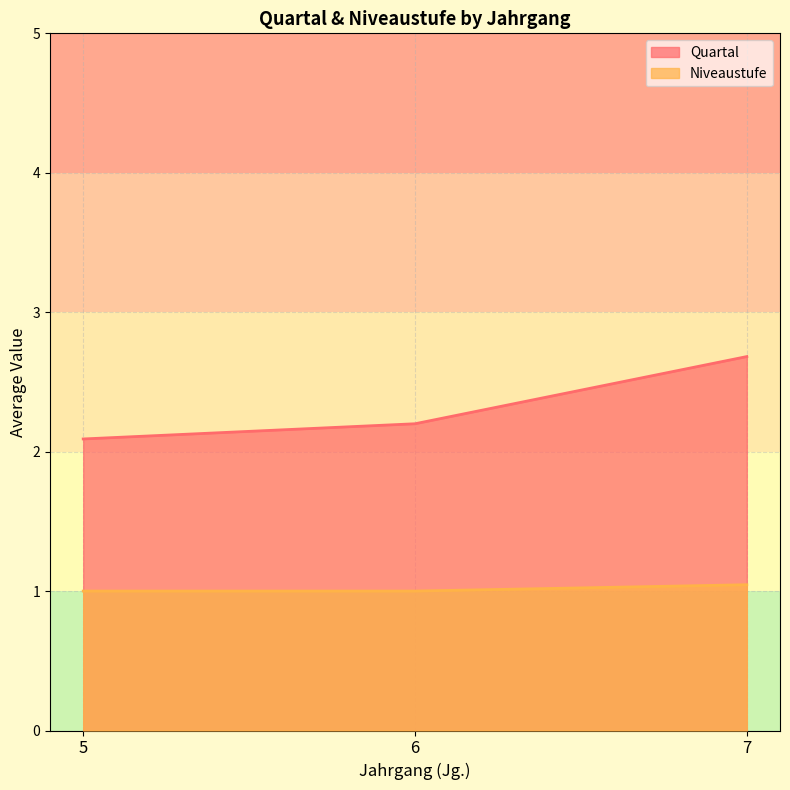

Does the chart display data point markers on the line(s)?

No